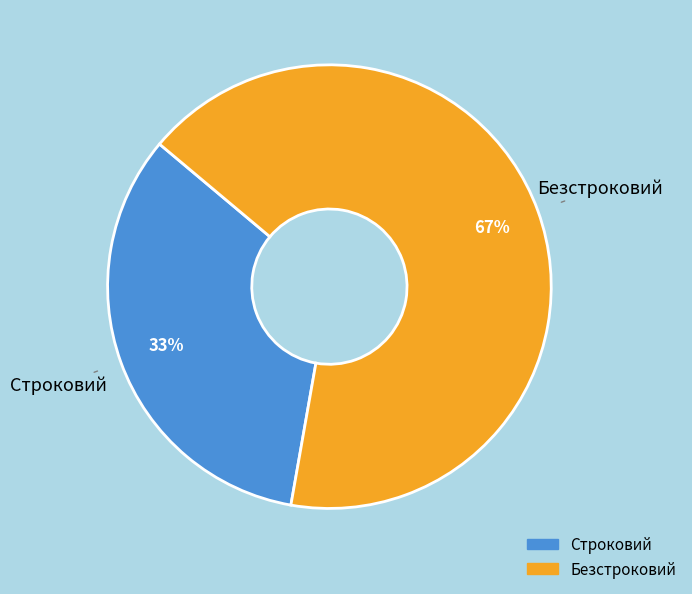

Combined, do Безстроковий and Строковий account for over 50%?

Yes